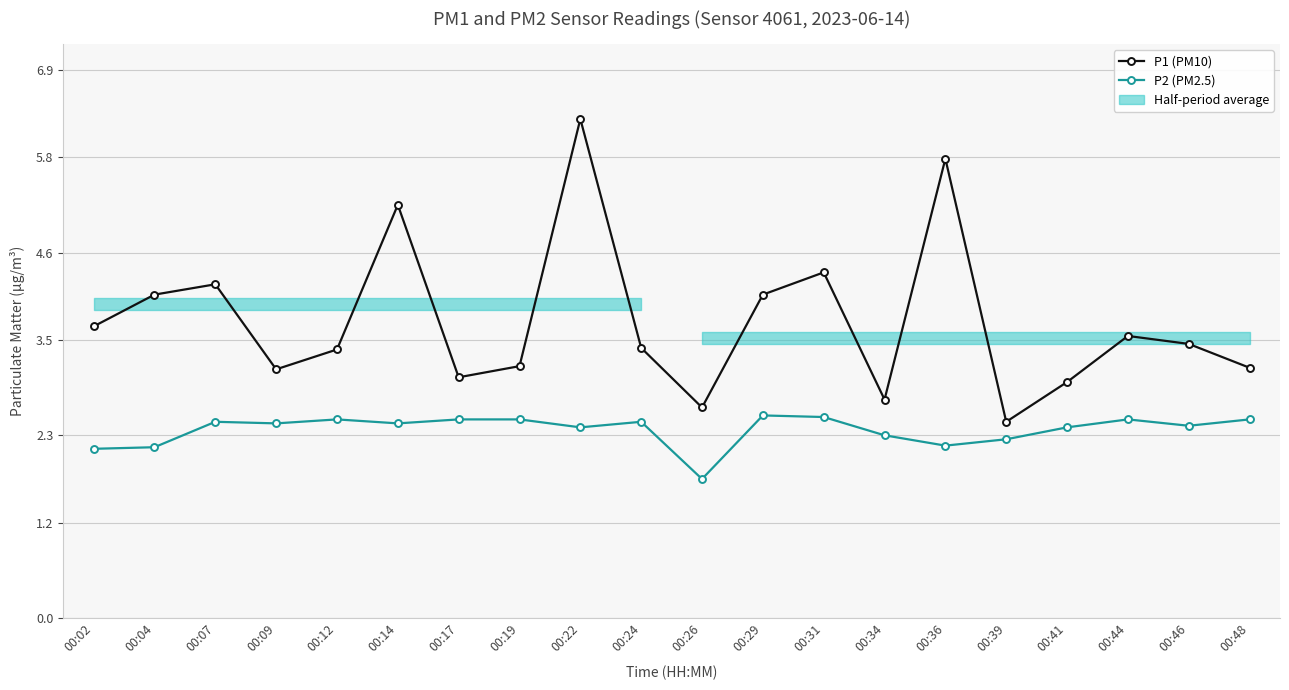

True or false: P2 (PM2.5) and P1 (PM10) intersect in this chart.

False